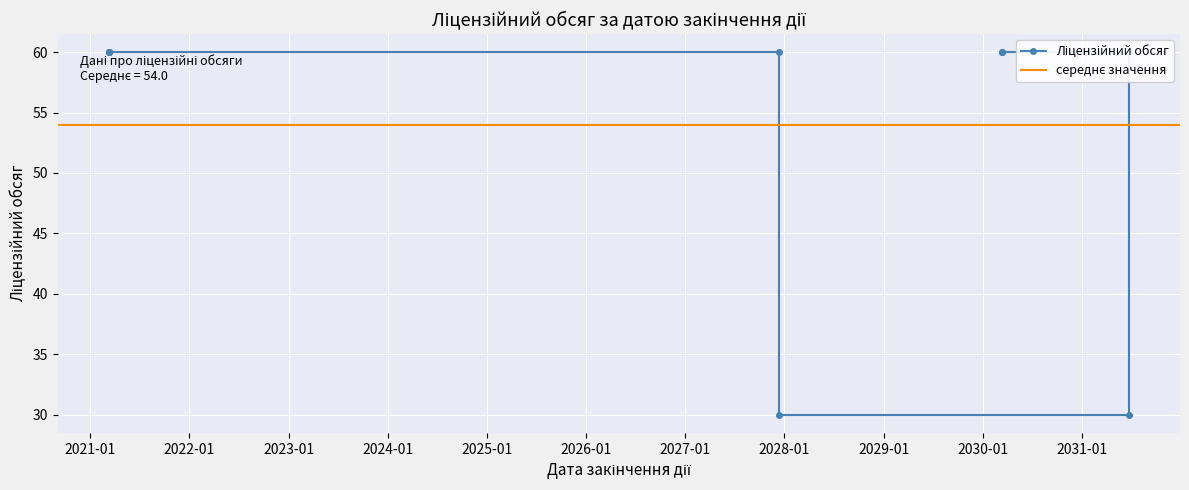

Reading left to right, extract all data points from this chart.

60	60	60	60	30	30	60	60	60	60